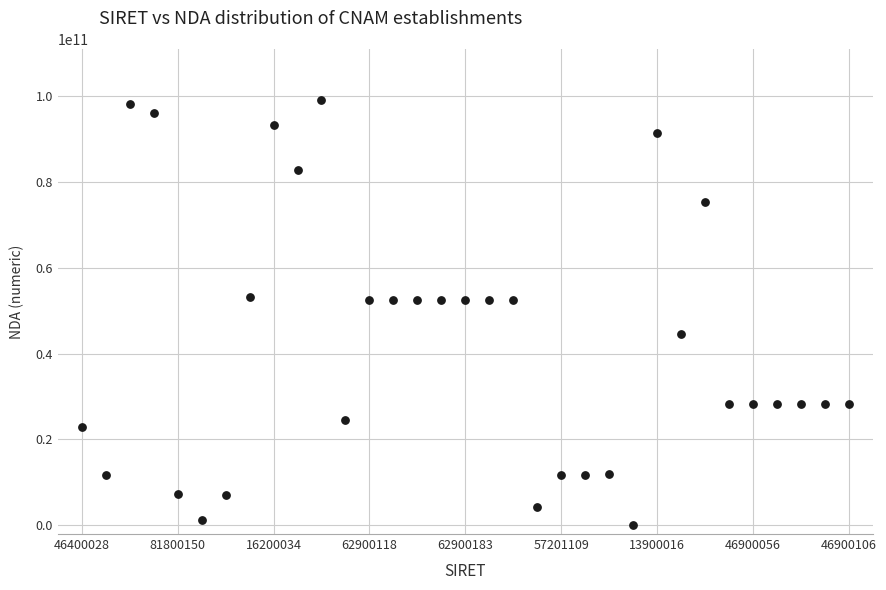

What is the range of Y values (max minus min)?

98970282197